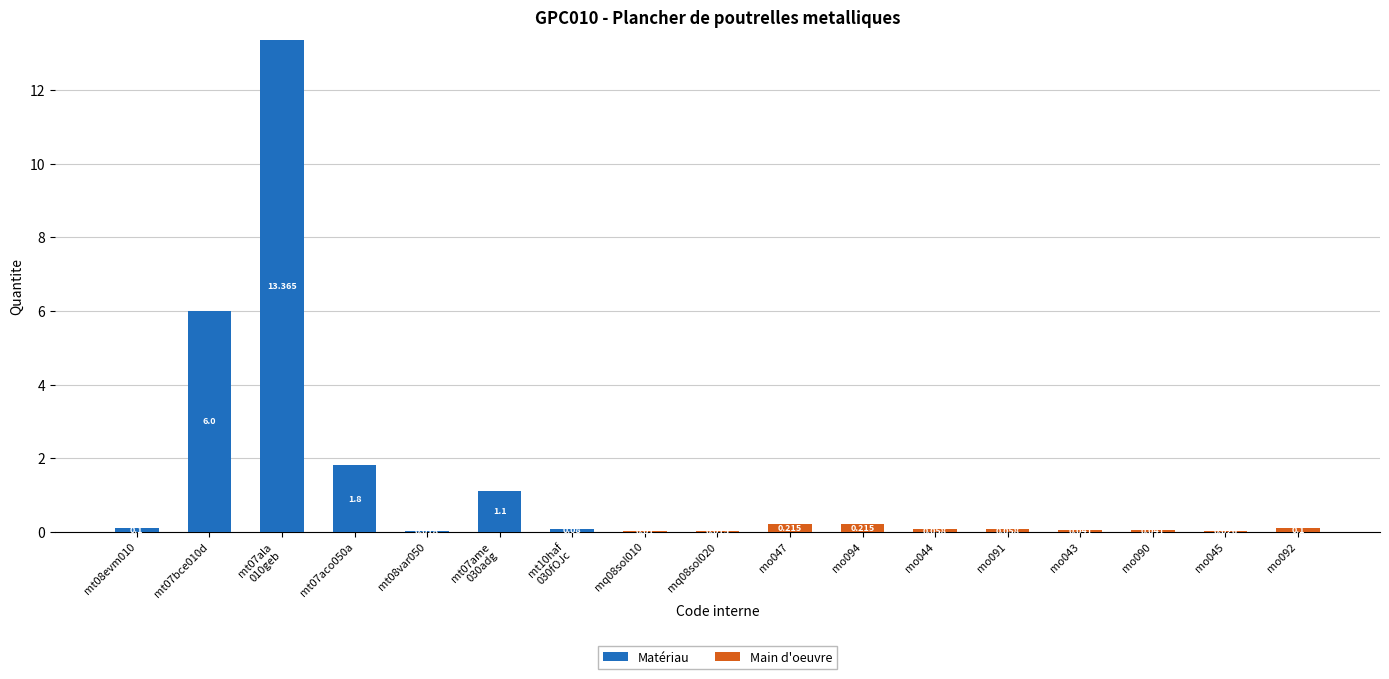

Count the number of categories in the chart.

17